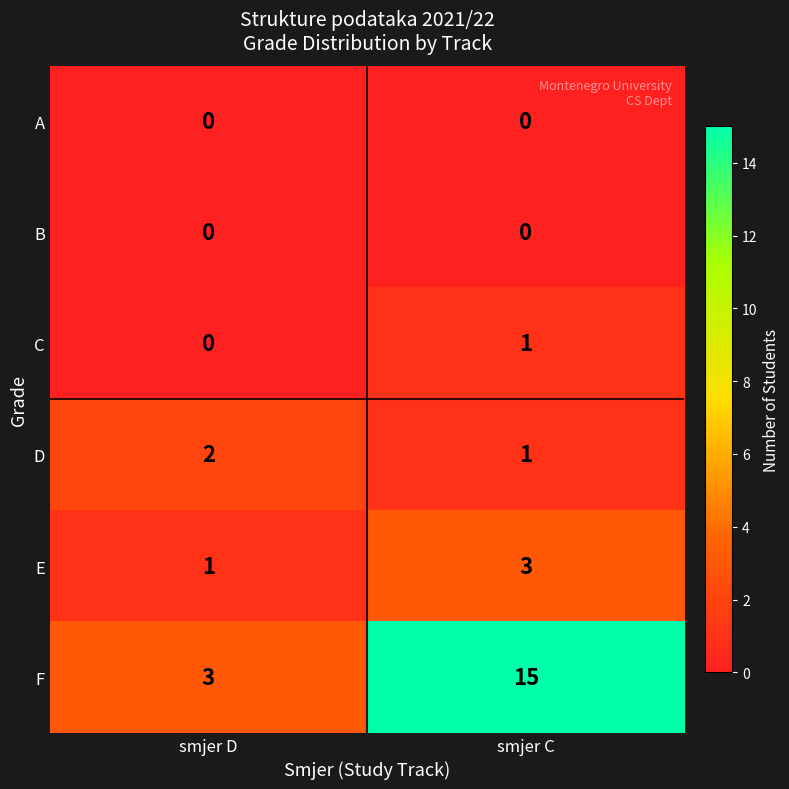

What is the spread (max minus min) of values at smjer C?

15